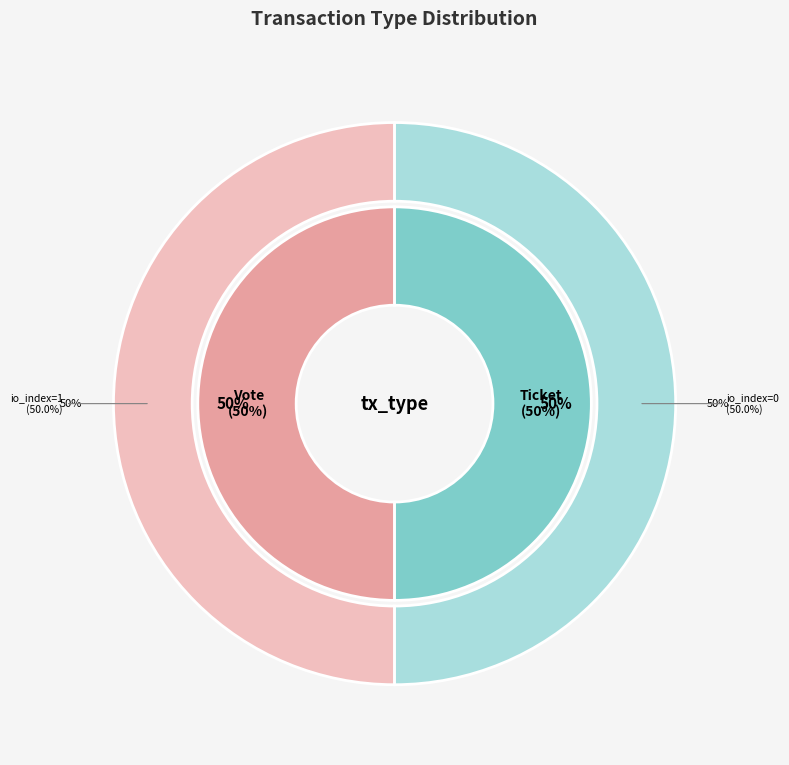

How many slices are in this pie chart?

2